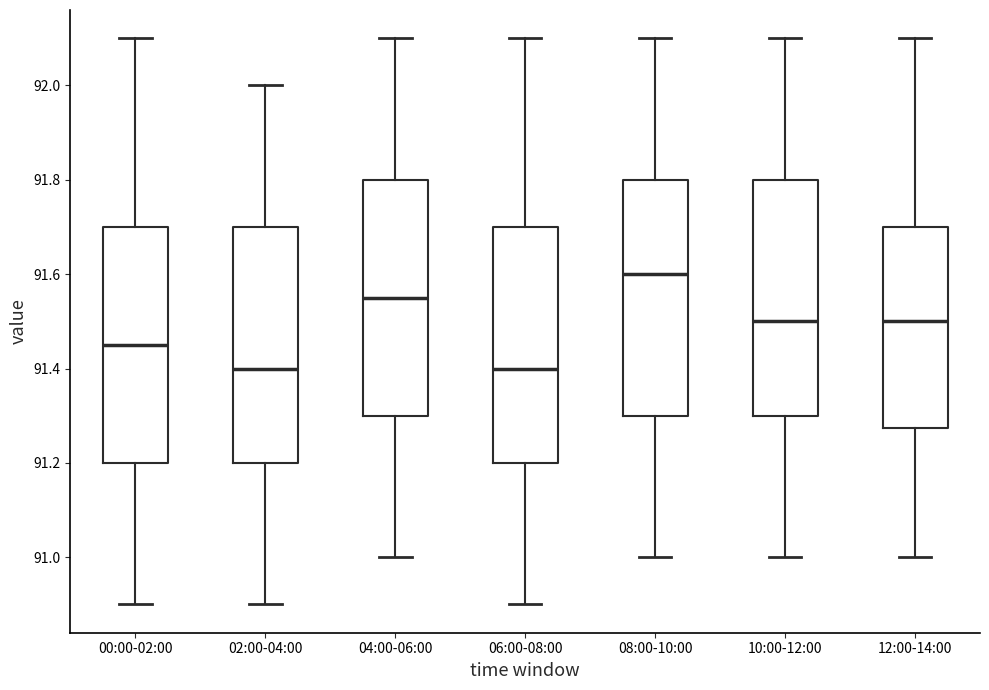

Where does the median line of the box for 12:00-14:00 sit on the y-axis? The values are not printed on the chart, so give them approximately, as read against the axis.

91.50